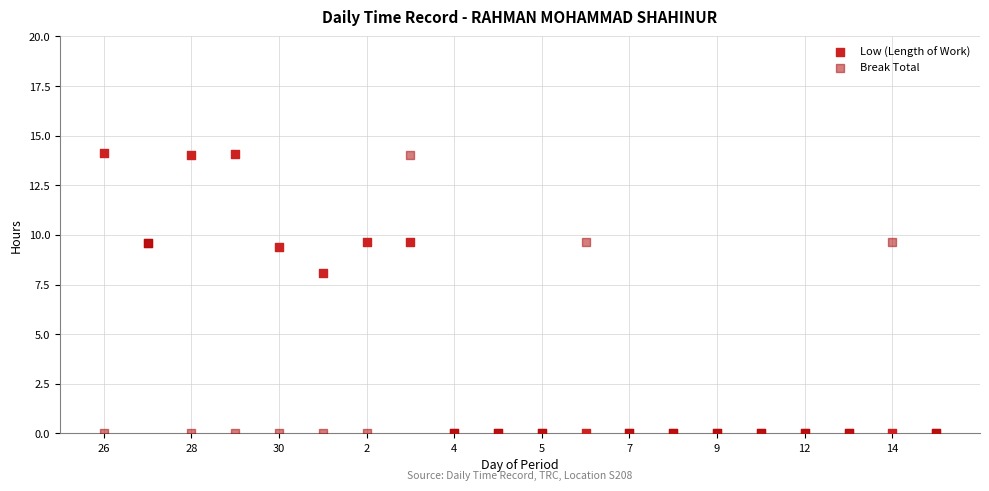

In the Break Total series, what Y value is closest to 7?

9.6